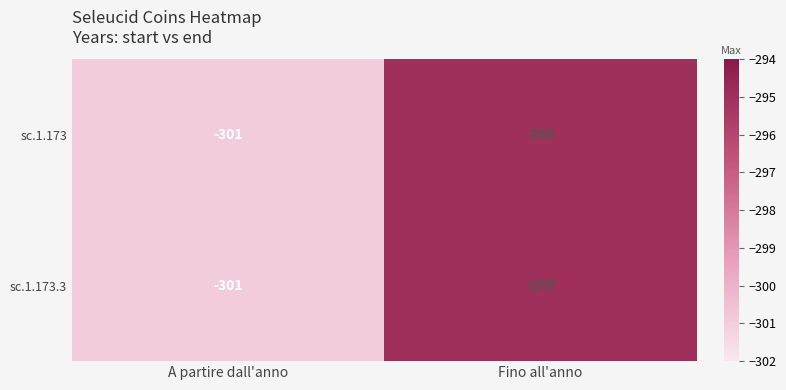

The value of sc.1.173.3 at Fino all'anno is -465. True or false?

False